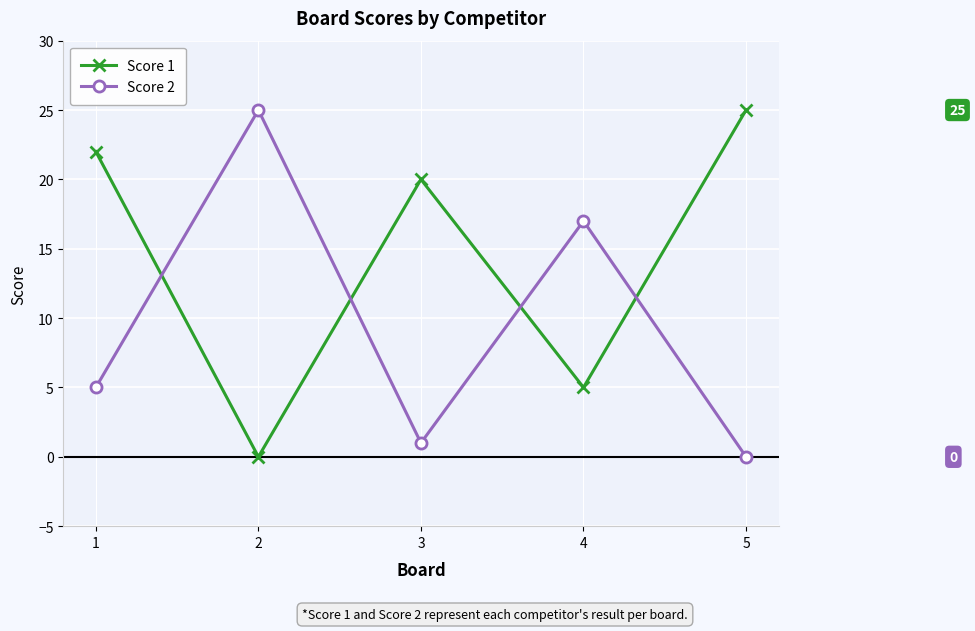

How many intersections are there between Score 1 and Score 2?

4